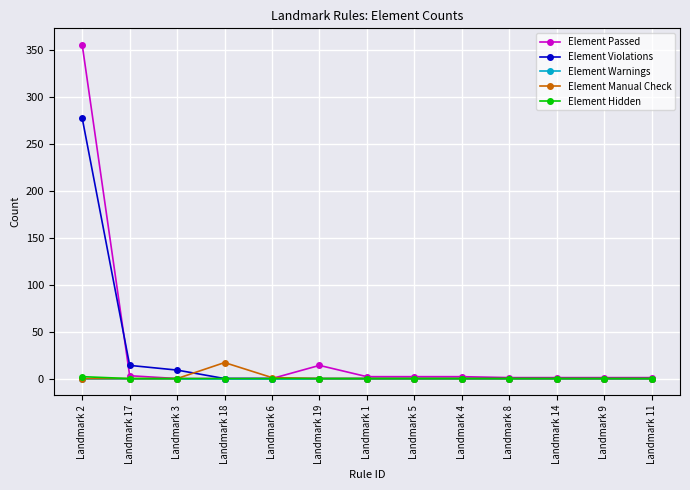

The Element Passed series shows 1 at Landmark 8. True or false?

True